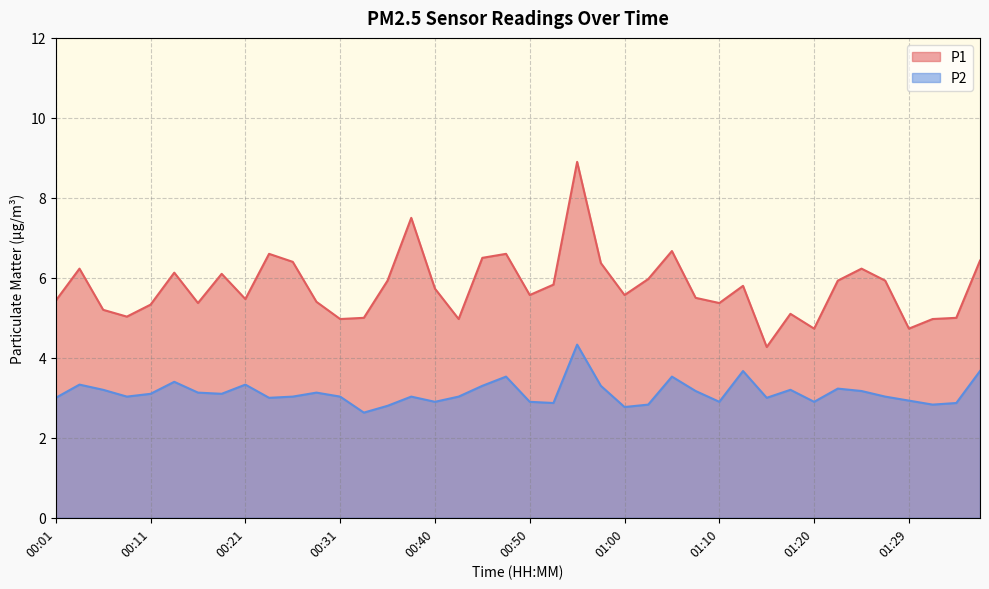

What is the minimum value shown in the chart?

2.6